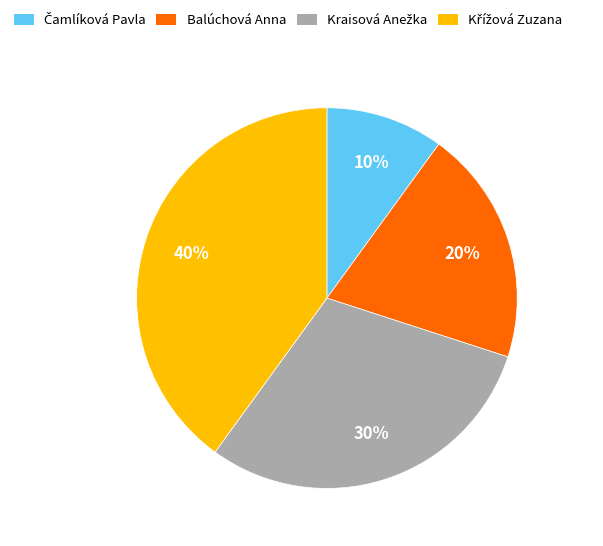

To the nearest percent, what percentage of the pie is Balúchová Anna?

20%